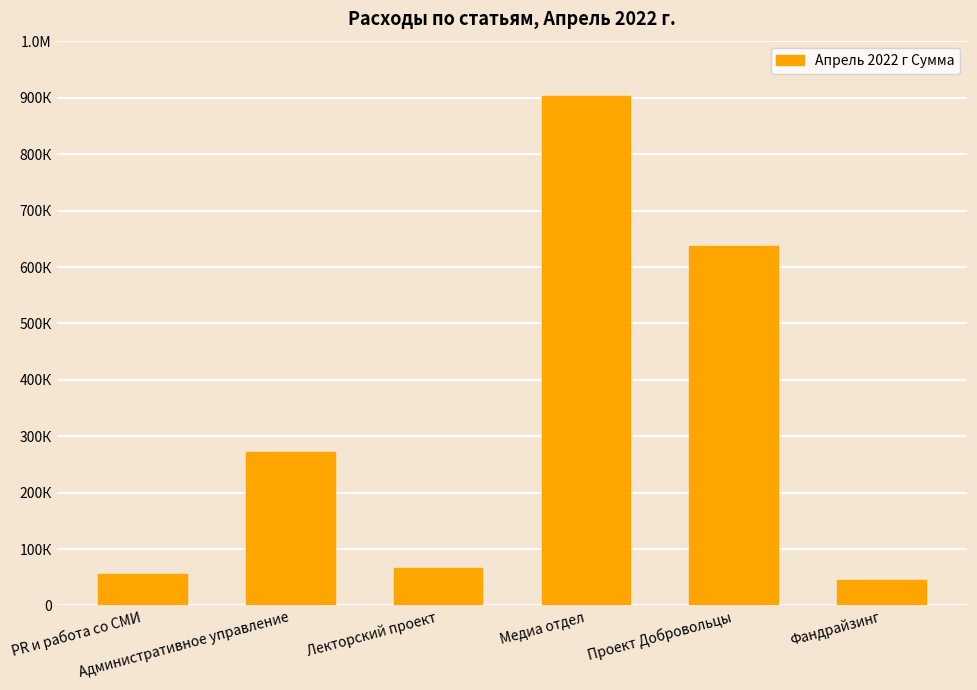

Where does the data first go above 272326?

Административное управление